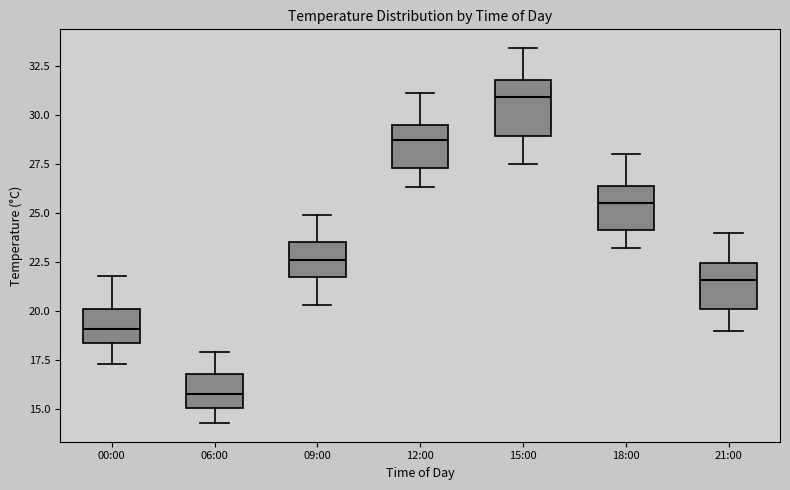

Where is the upper edge of the box for 06:00 on the y-axis? The values are not printed on the chart, so give them approximately, as read against the axis.

17.0